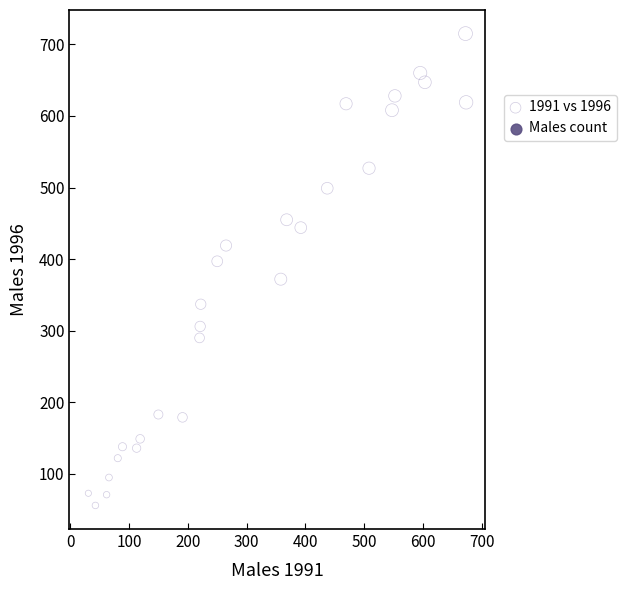

What is the range of X values (max minus min)?

642